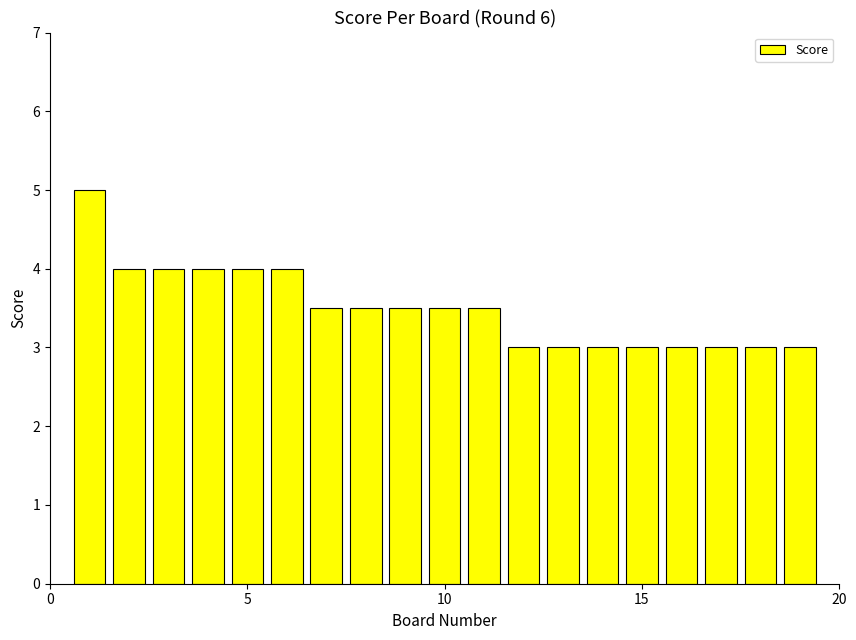

What is the sum of all values?

66.5